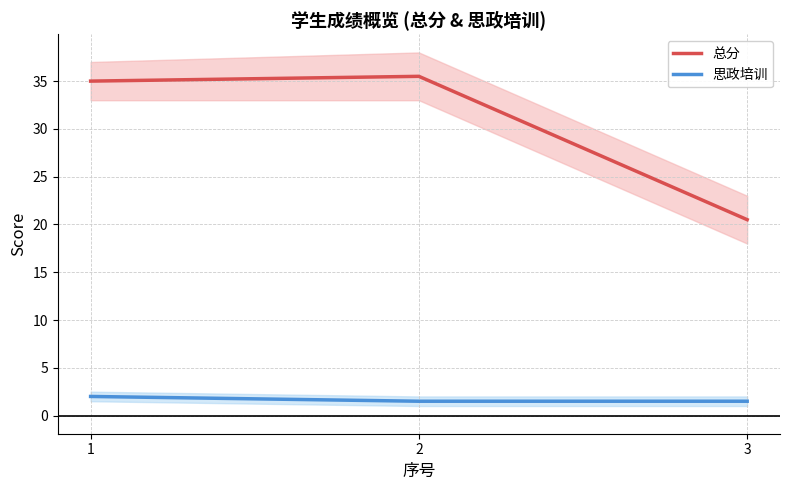

How many 思政培训 values are between 1 and 2?

3